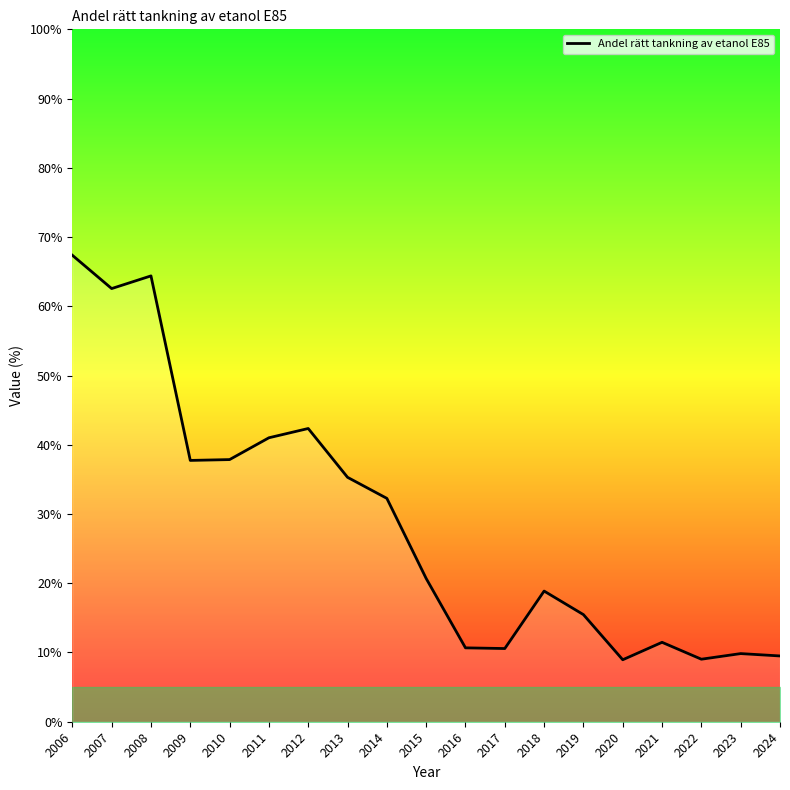

What is the maximum value shown in the chart?

67.4